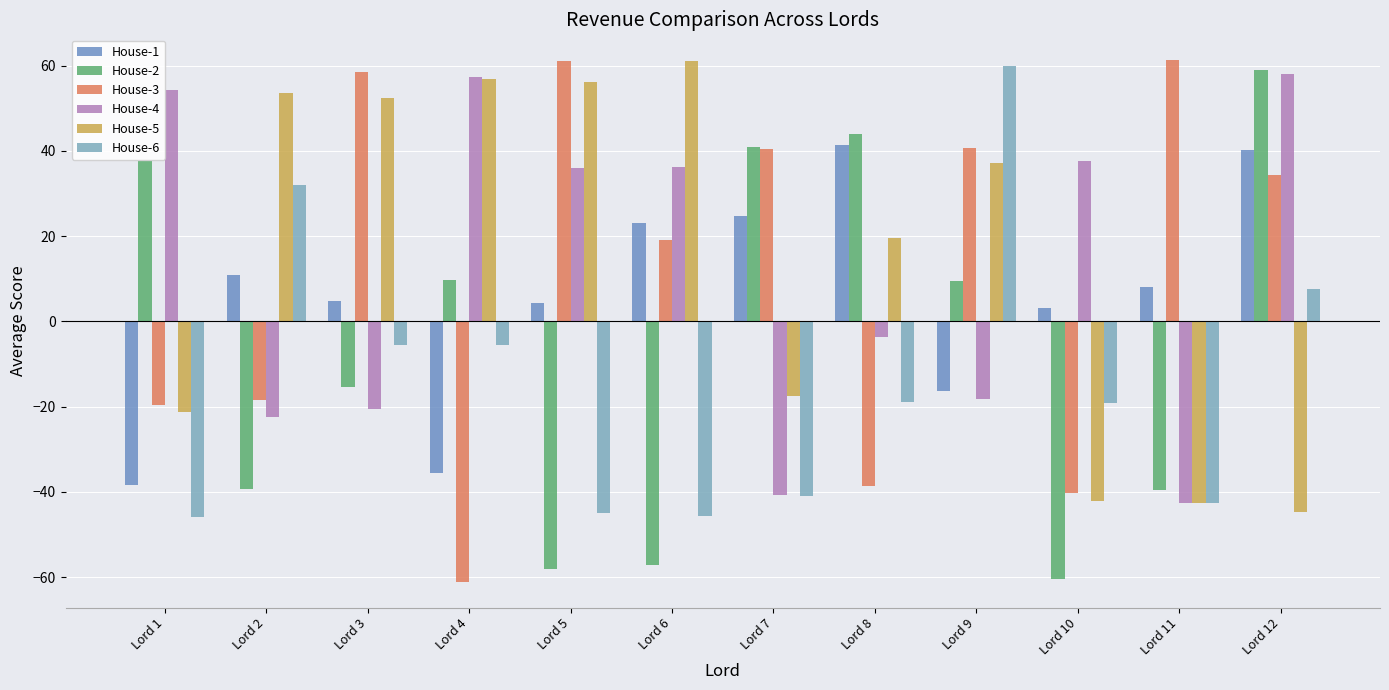

The House-6 series shows -19.1 at Lord 10. True or false?

True